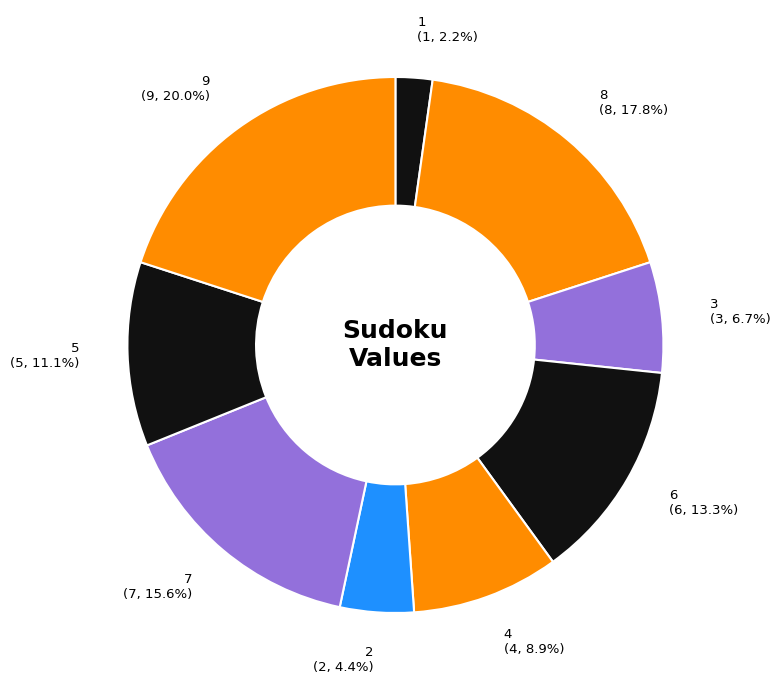

Which slice is the largest?

9